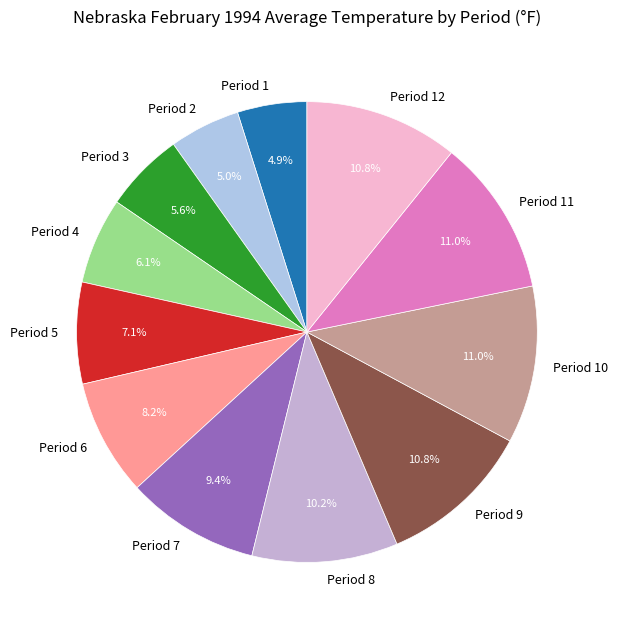

To the nearest percent, what is the difference between the largest and smallest slice percentages?

6%